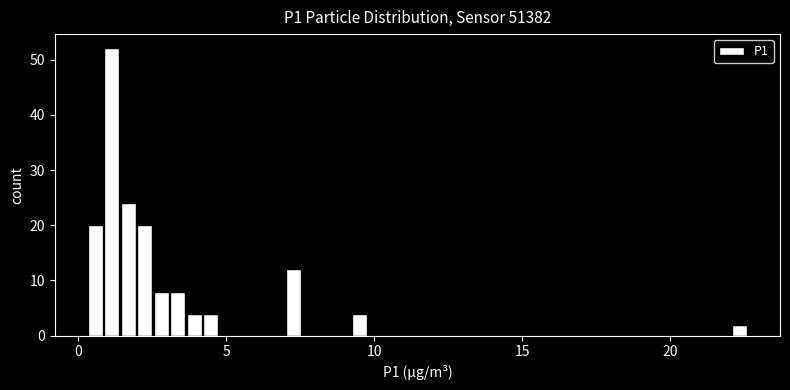

Around what value on the x-axis is the tallest bar? Give the approximate position of its centre, as read against the axis.

1.0